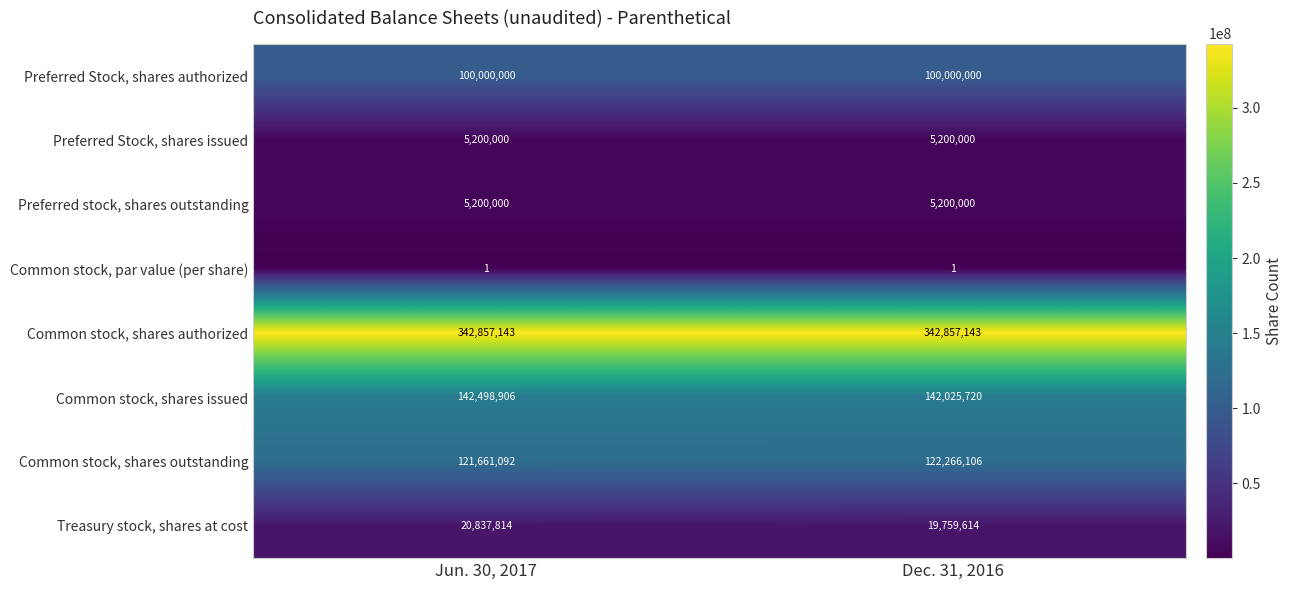

What is the lowest value of the Preferred Stock, shares authorized series?

100000000